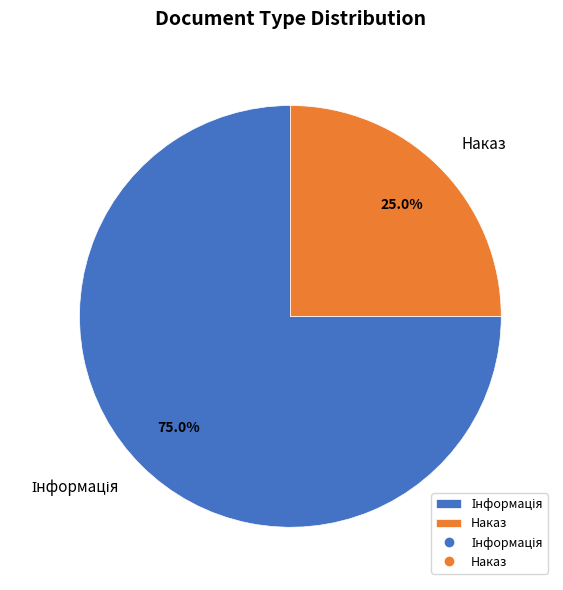

What percentage is NOT represented by Наказ?

75.0%